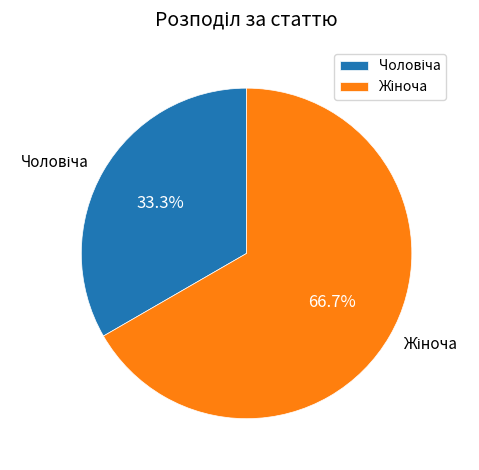

Is there a majority slice in this chart?

Yes